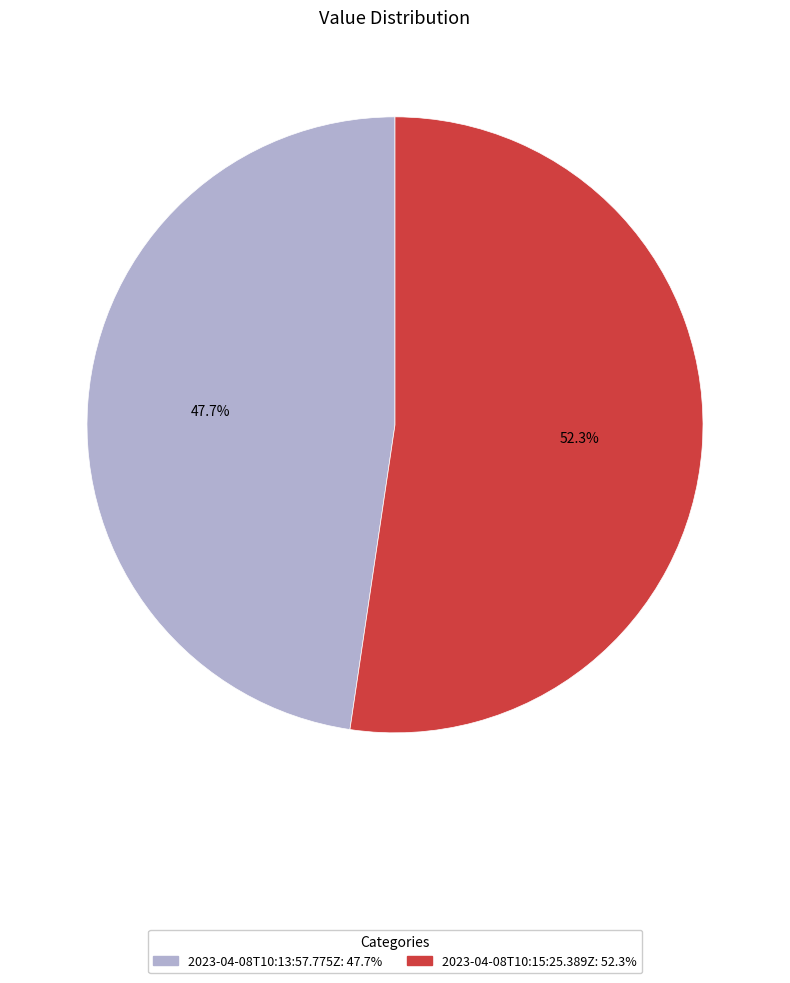

Count the number of slices in the pie.

2